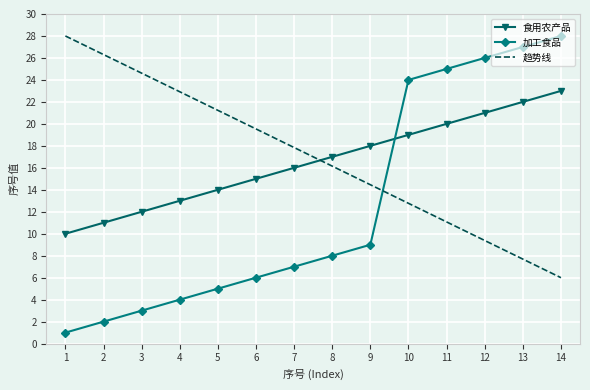

Between which two adjacent categories do 食用农产品 and 加工食品 first intersect?

9 and 10